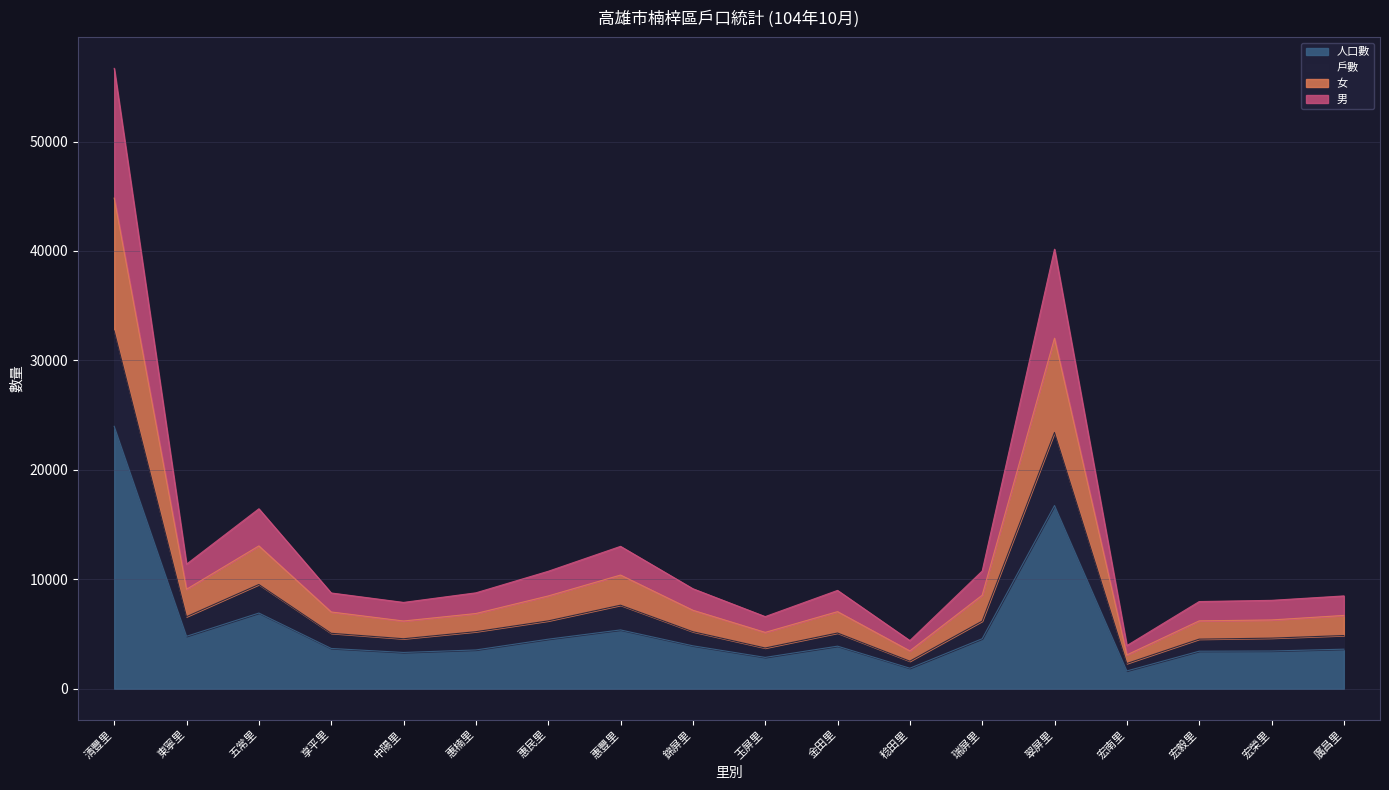

What is the value of the 人口數 point at the 13th from the left?

4573